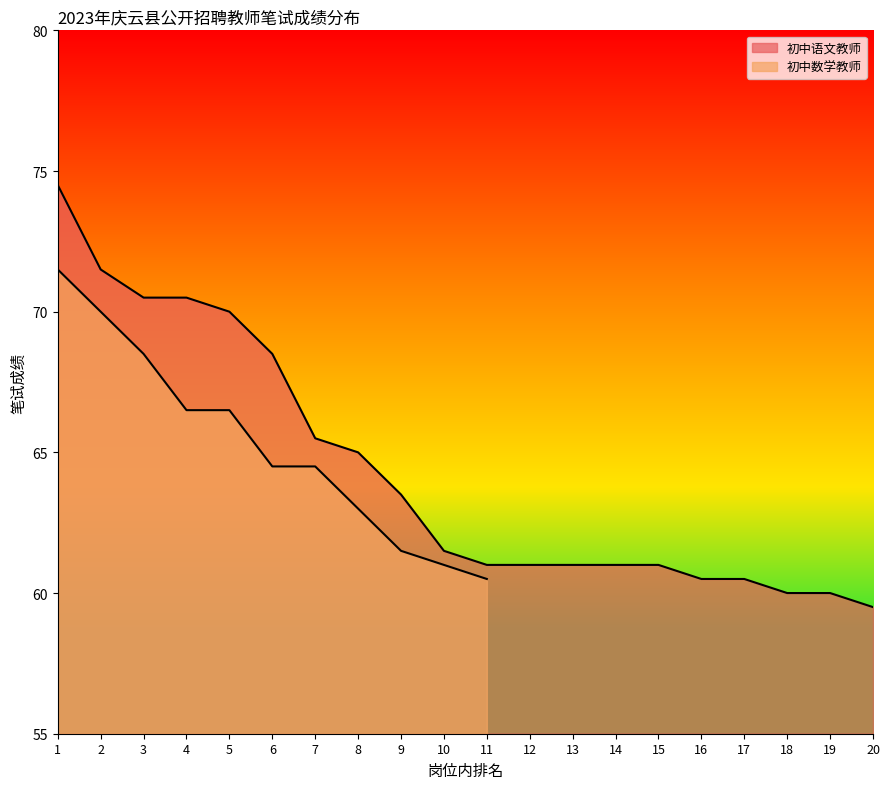

What is the greatest value displayed?

74.5